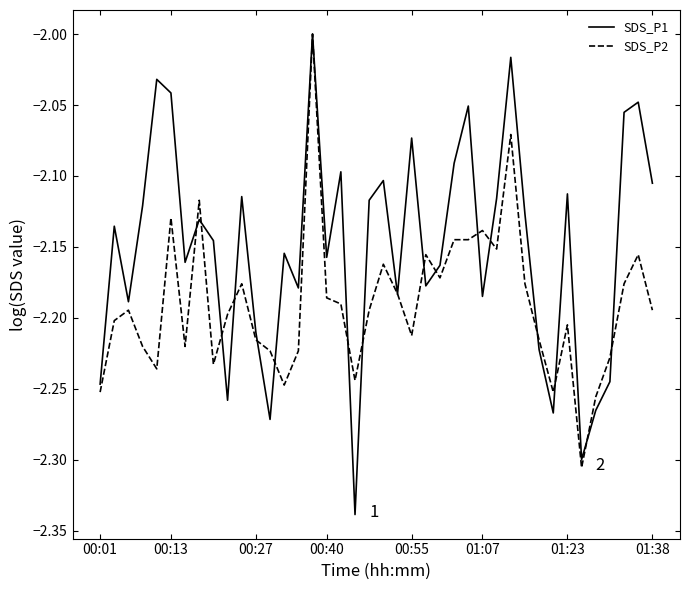

Which series has the largest total across all categories?

SDS_P1